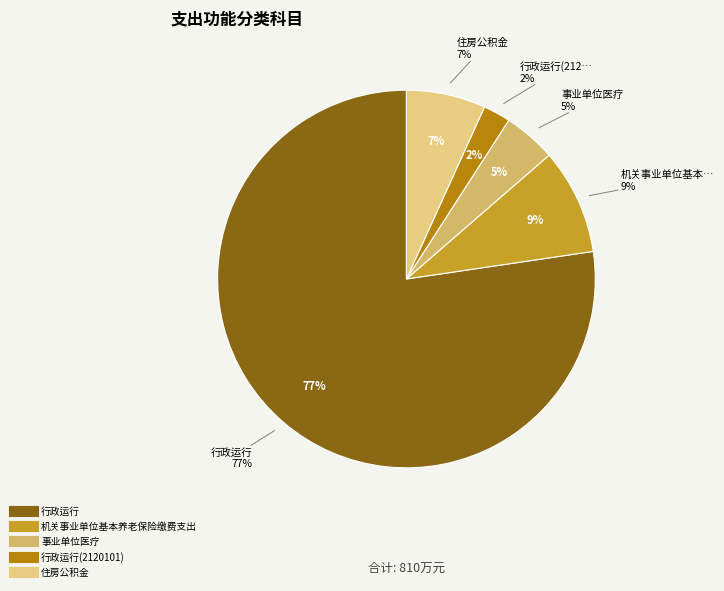

True or false: 行政运行(2120101) accounts for 2% of the total.

True